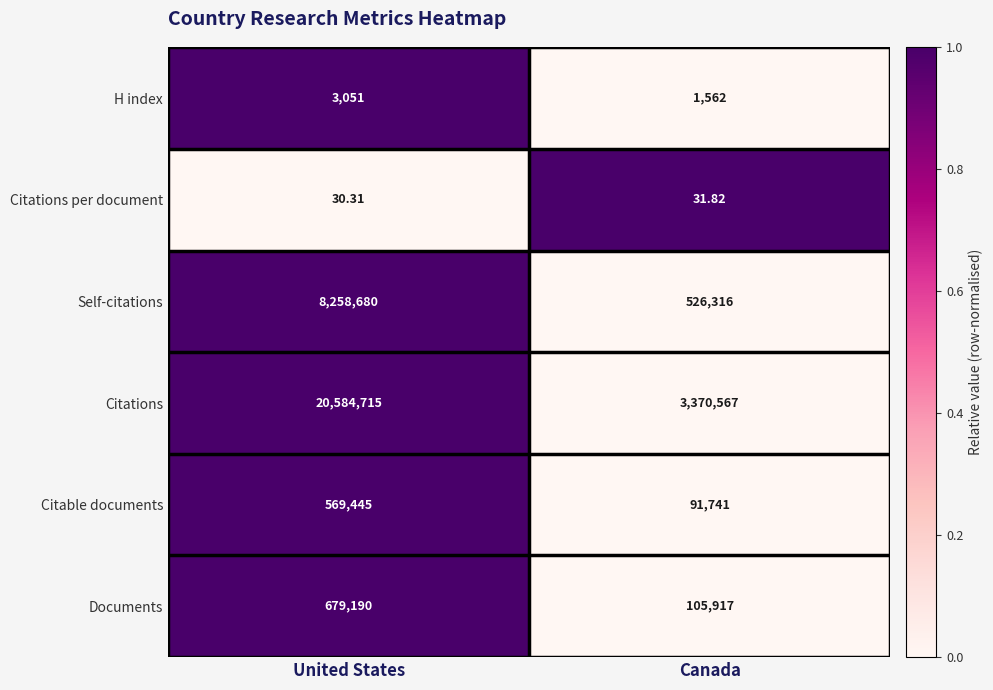

Is the value of Citations per document at Canada greater than the value of Citations at Canada?

No